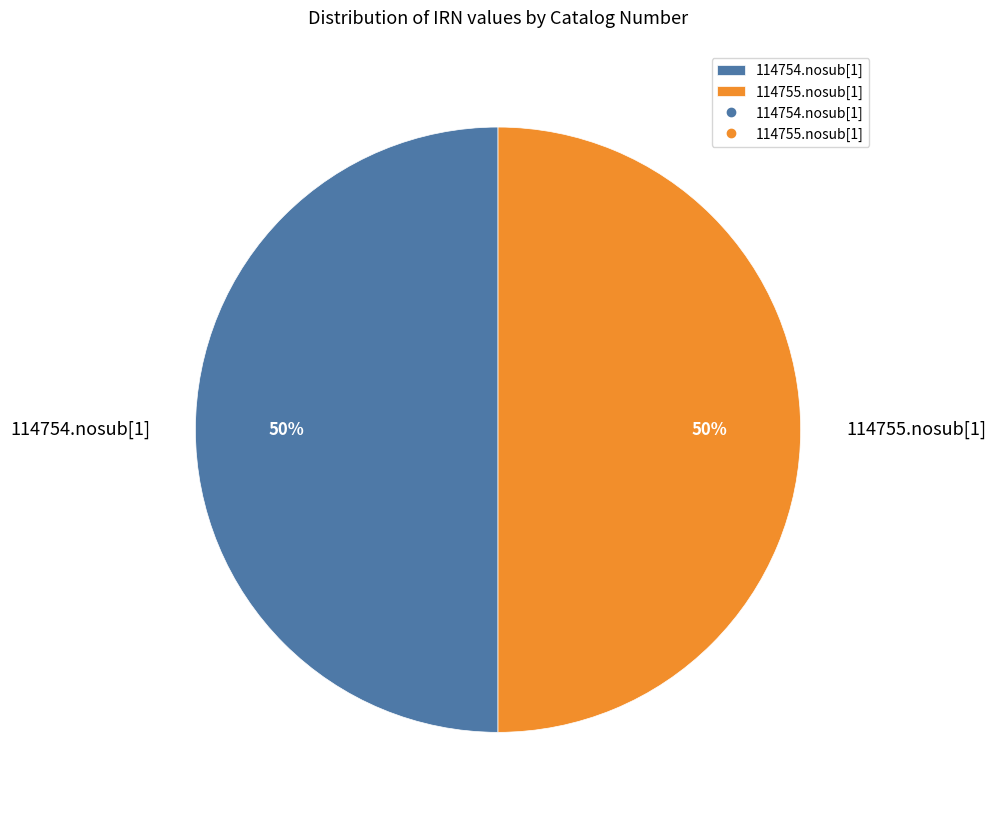

Combined, do 114755.nosub[1] and 114754.nosub[1] account for over 50%?

Yes